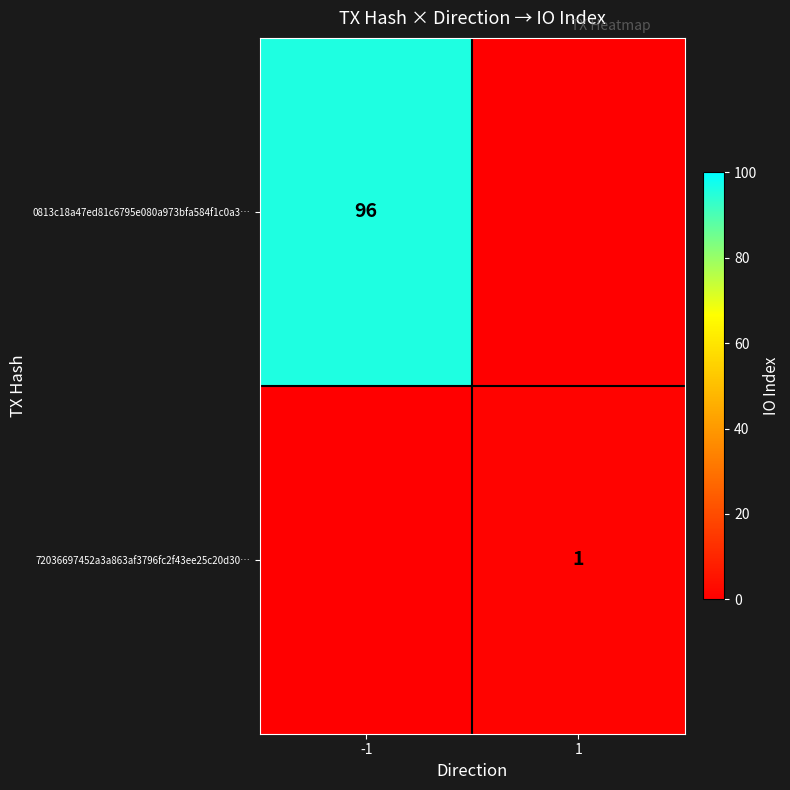

The value of 72036697452a3a863af3796fc2f43ee25c20d30… at 1 is 2. True or false?

False